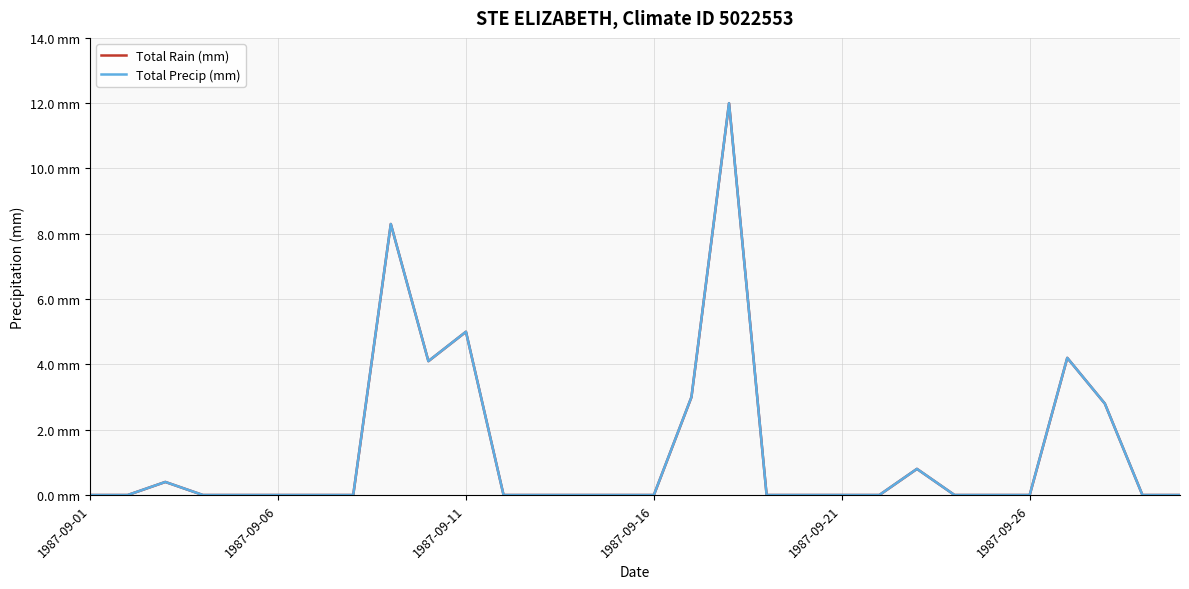

What is the sum of all Total Rain (mm) values?

40.6